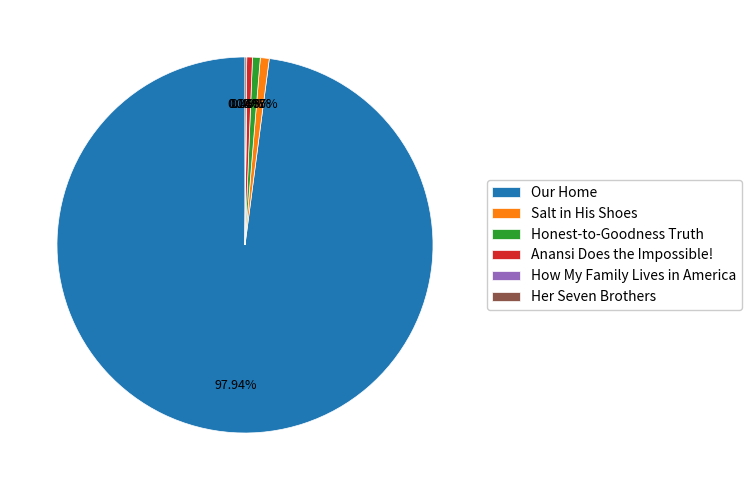

What is the majority slice?

Our Home